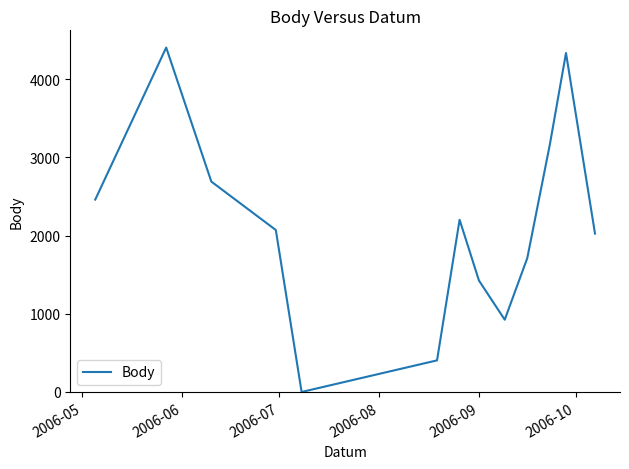

What is the maximum value shown in the chart?

4404